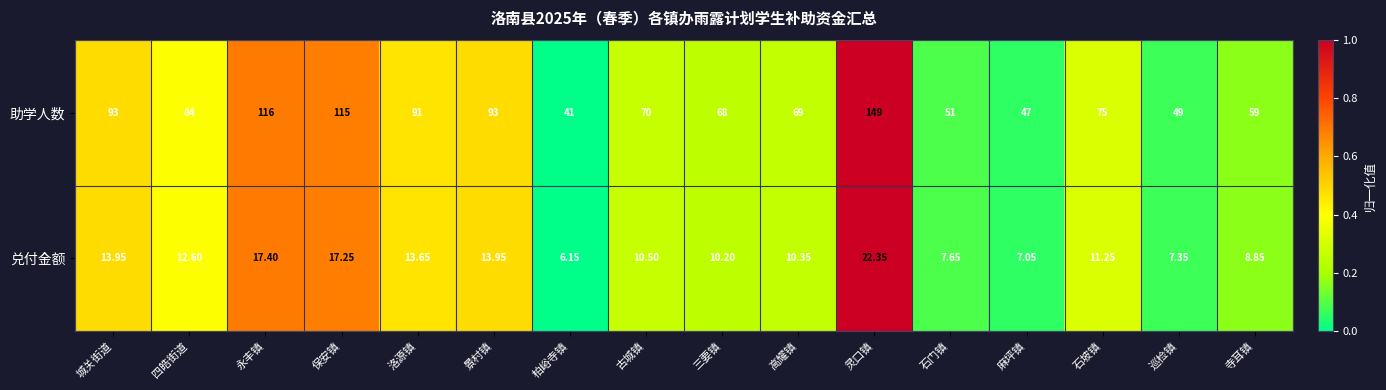

Between 洛源镇 and 古城镇, which series saw the biggest shift?

助学人数